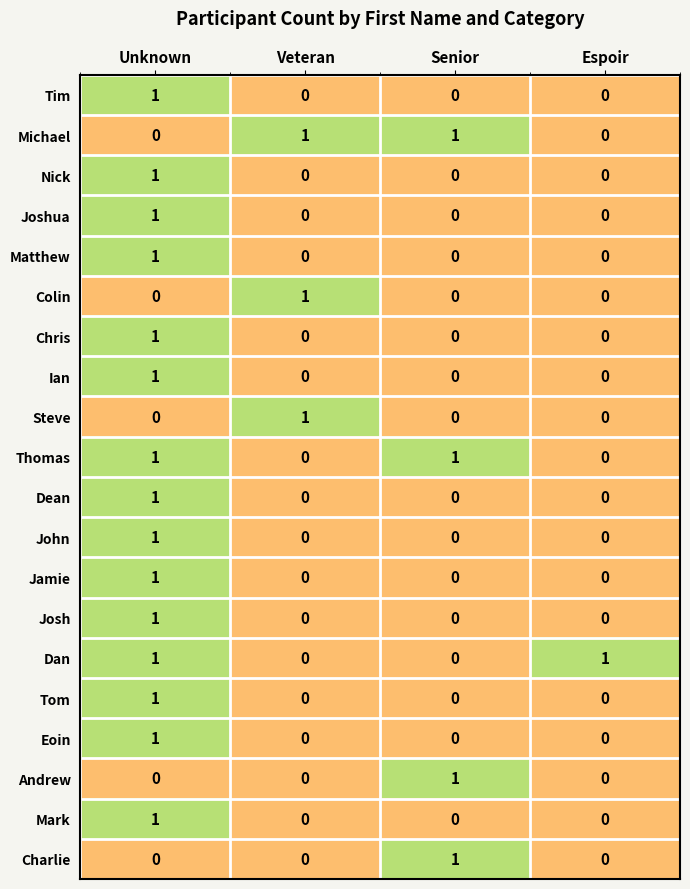

What is the spread (max minus min) of values at Veteran?

1